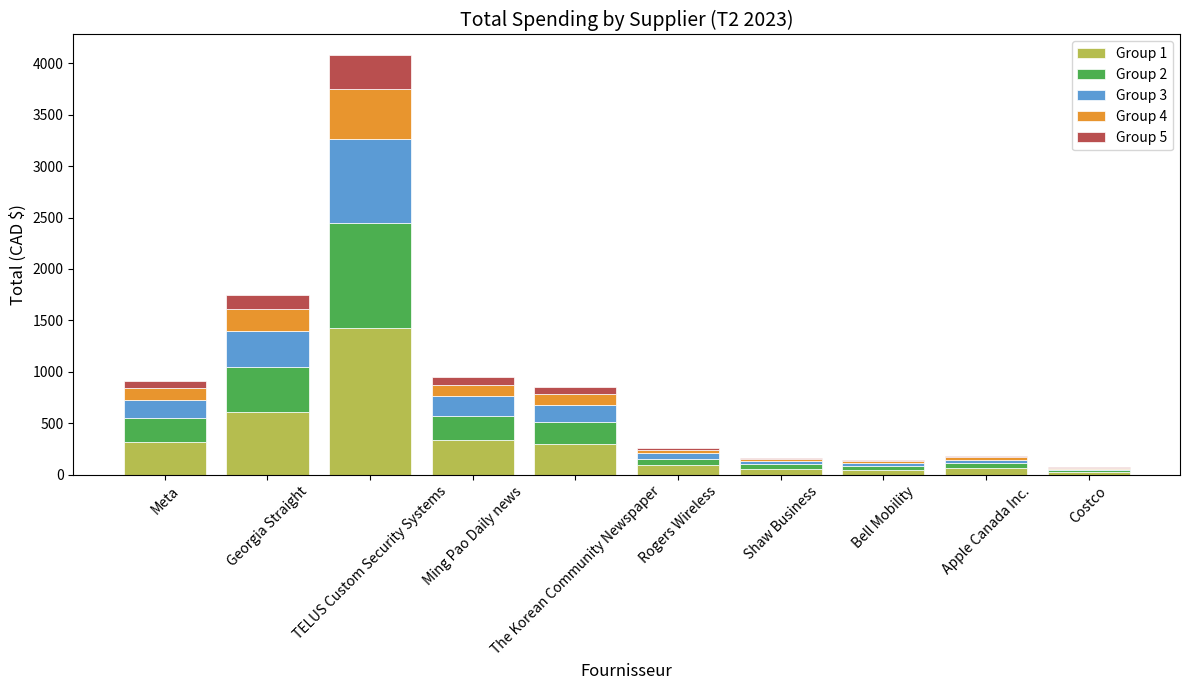

What is the sum of all Group 1 values?

3279.3